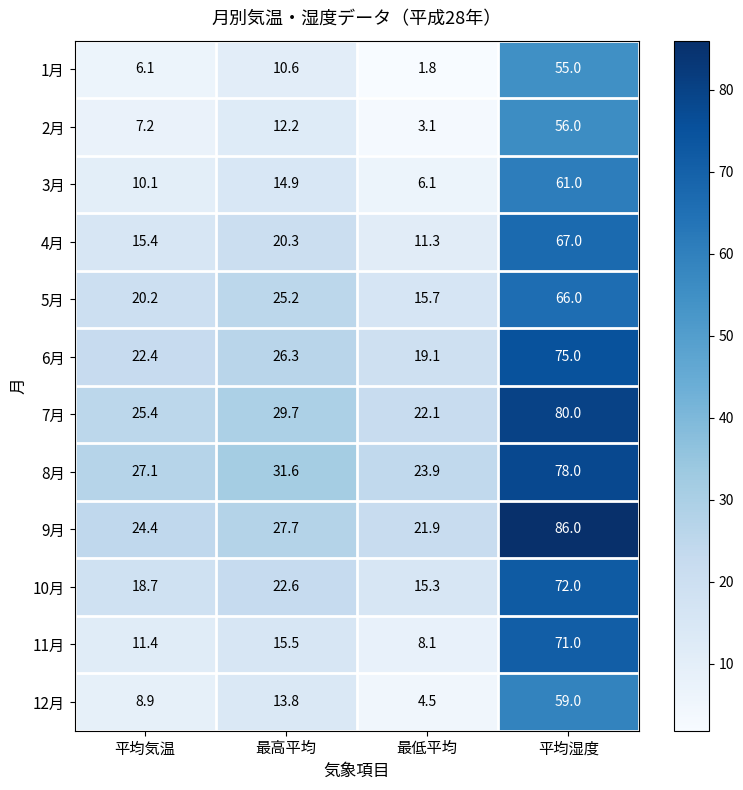

What is the sum of all 4月 values?

114.0